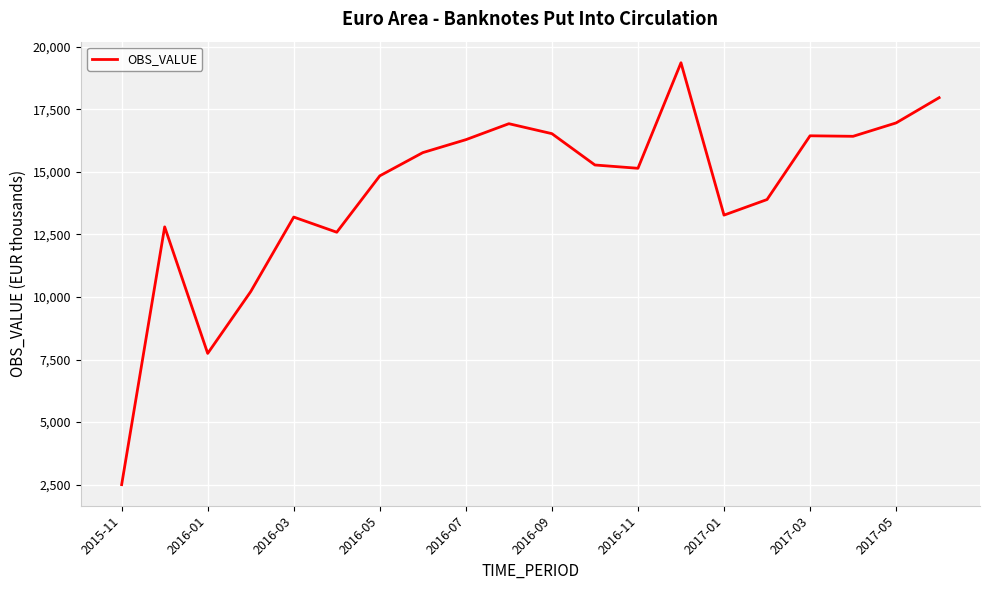

What is the difference between the maximum and minimum values?

16869.8